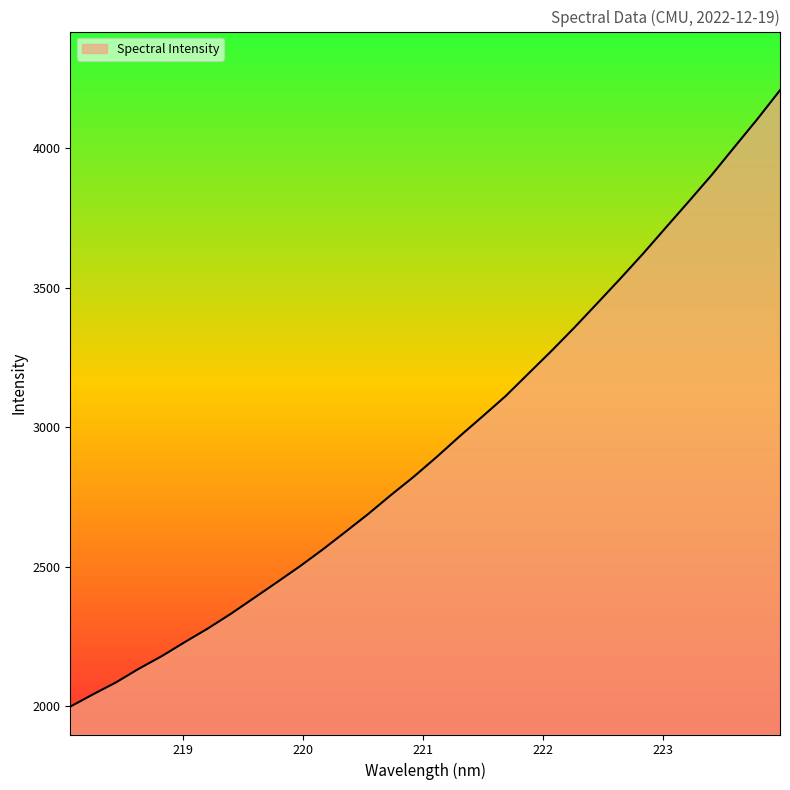

What is the smallest value displayed?

1998.8